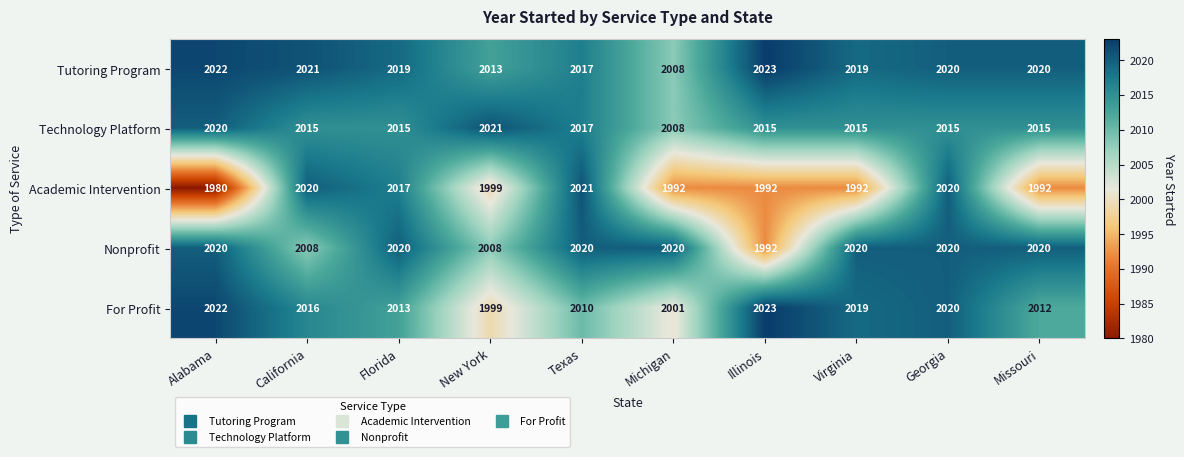

Which series has the largest range (max minus min)?

Academic Intervention